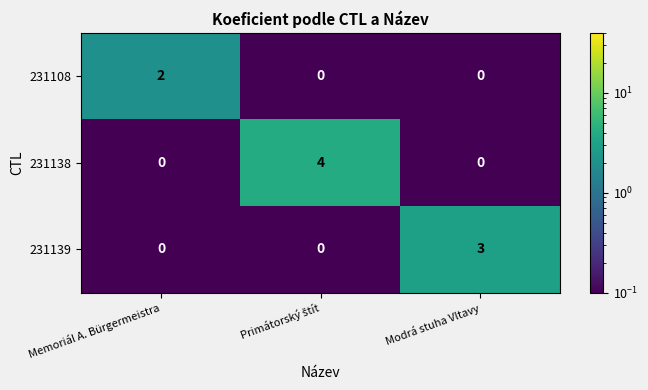

What is the difference between the maximum and minimum values in the 231139 series?

3